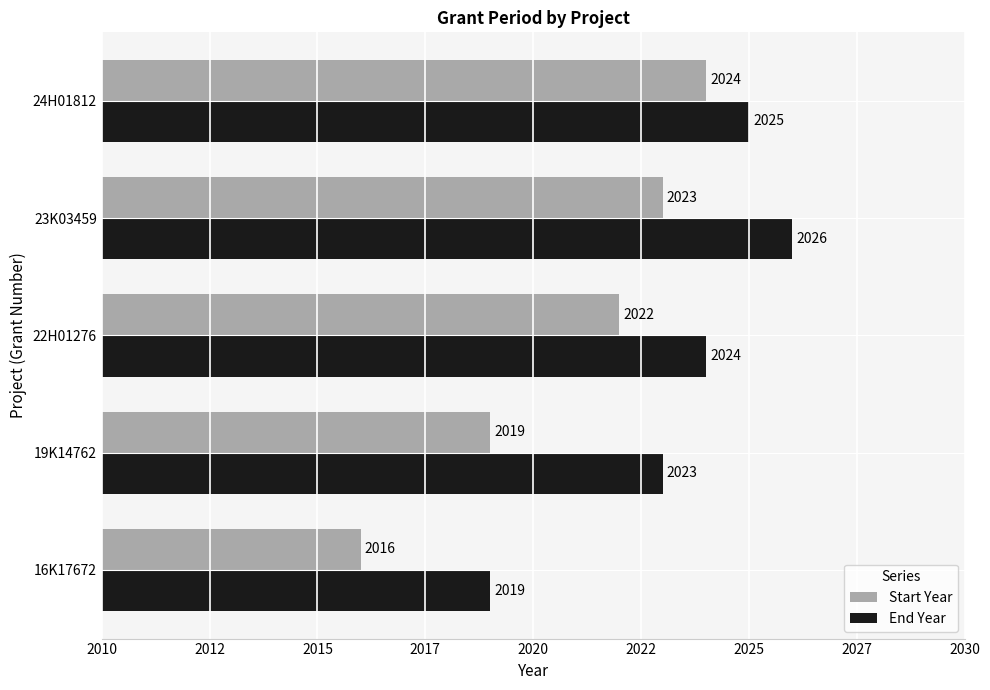

What are all the series names shown in the legend?

Start Year, End Year